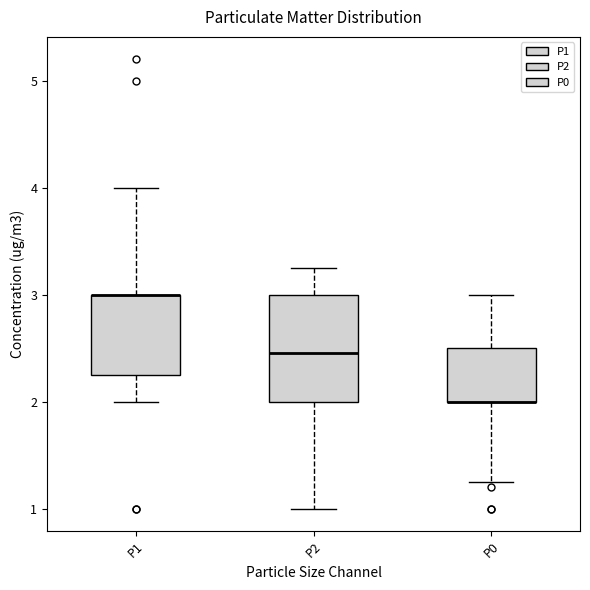

Reading left to right, read every box against the y-axis: the position of its median line, the range the box covers, and the ends of its whiskers. The values are not printed on the chart, so give them approximately, as read against the axis.

P1: median 3.0 (drawn on the box's upper edge), box 2.3 to 3.0, whiskers 2.0 to 4.0
P2: median 2.5, box 2.0 to 3.0, whiskers 1.0 to 3.3
P0: median 2.0 (drawn on the box's lower edge), box 2.0 to 2.5, whiskers 1.3 to 3.0